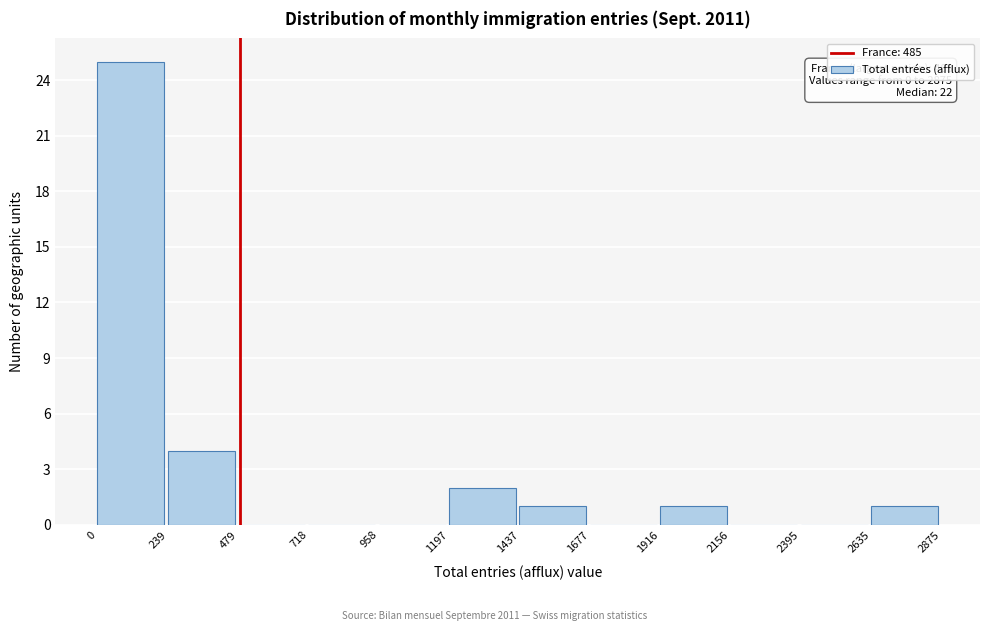

Which range on the x-axis has the tallest bar?

0 to 239